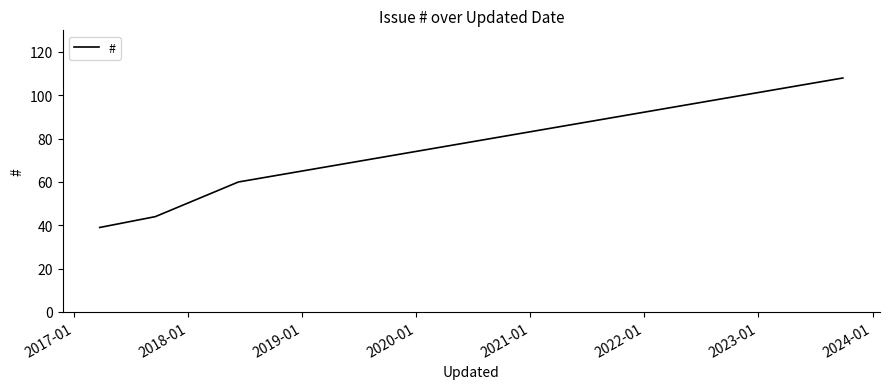

What is the average value?

63